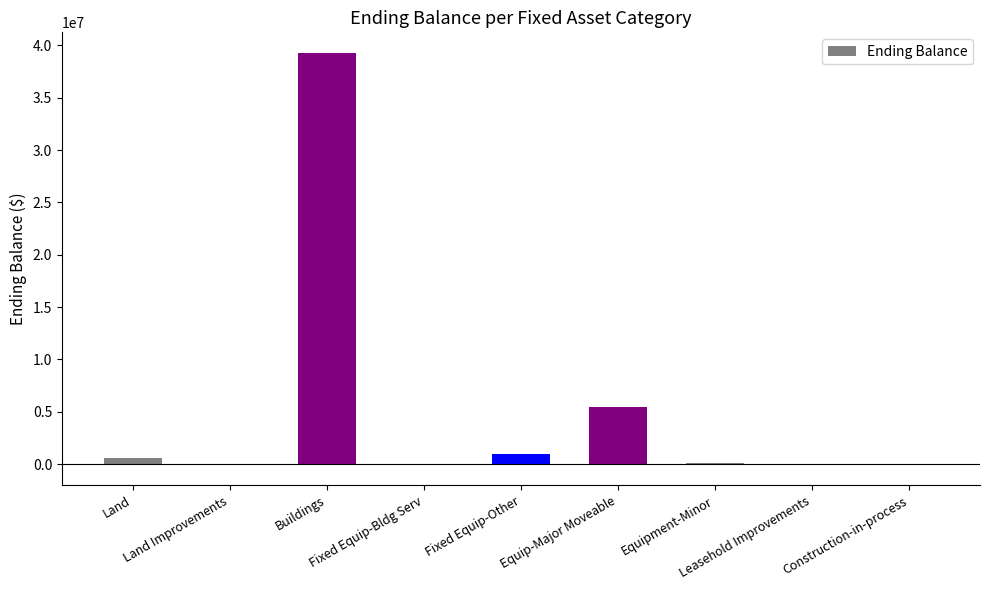

What is the sum of all values?

46473529